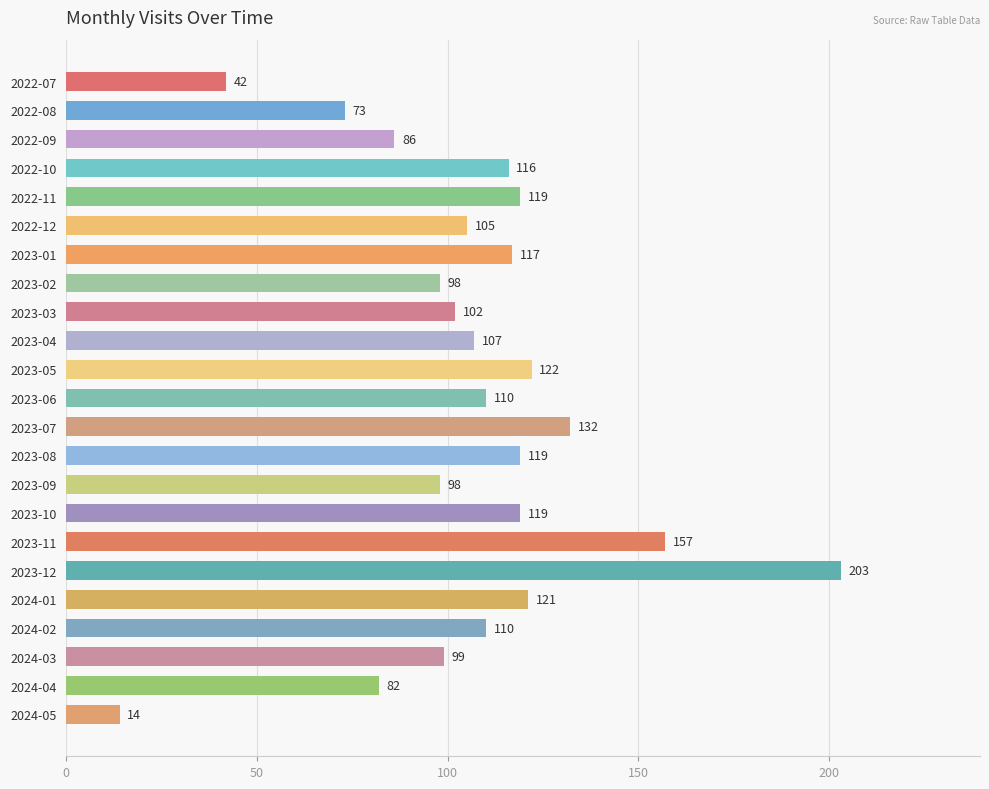

At which category does the chart reach its minimum across all series?

2024-05